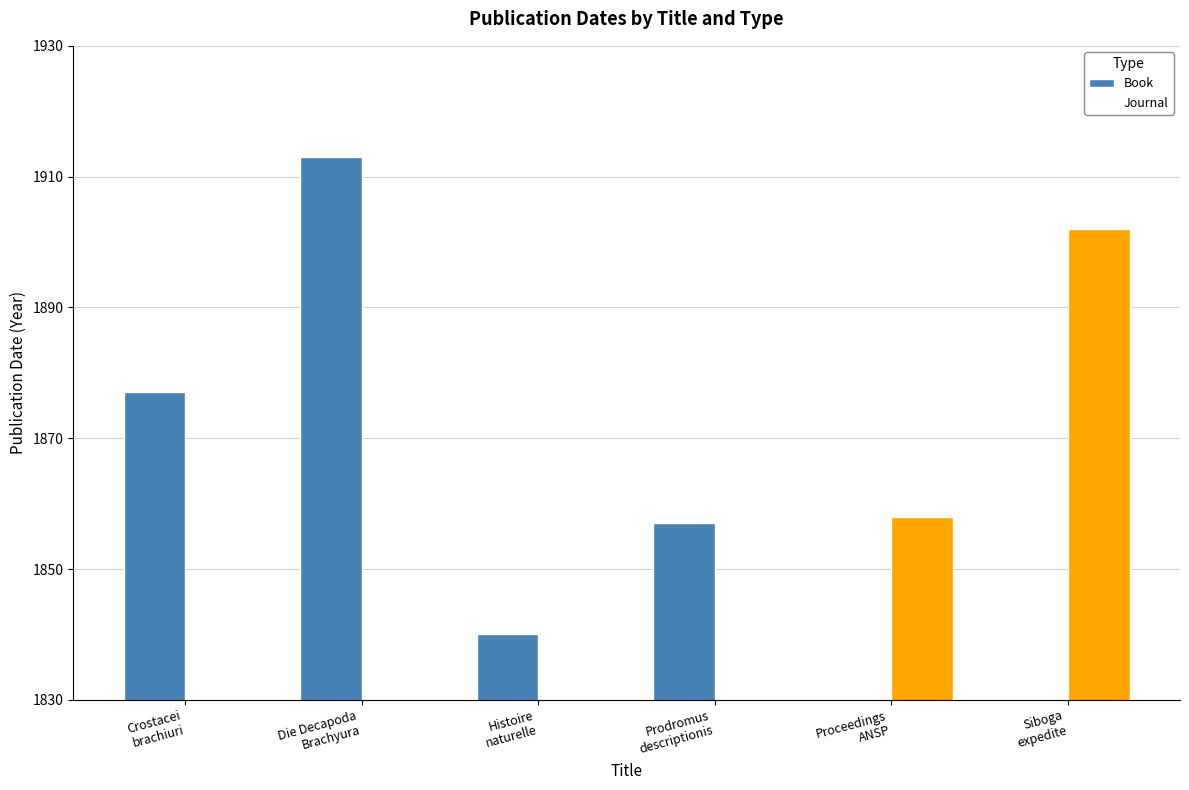

Reading right to left, what are all the values shown in this chart?

Book: Siboga
expedite=0	Proceedings
ANSP=0	Prodromus
descriptionis=1857	Histoire
naturelle=1840	Die Decapoda
Brachyura=1913	Crostacei
brachiuri=1877
Journal: Siboga
expedite=1902	Proceedings
ANSP=1858	Prodromus
descriptionis=0	Histoire
naturelle=0	Die Decapoda
Brachyura=0	Crostacei
brachiuri=0